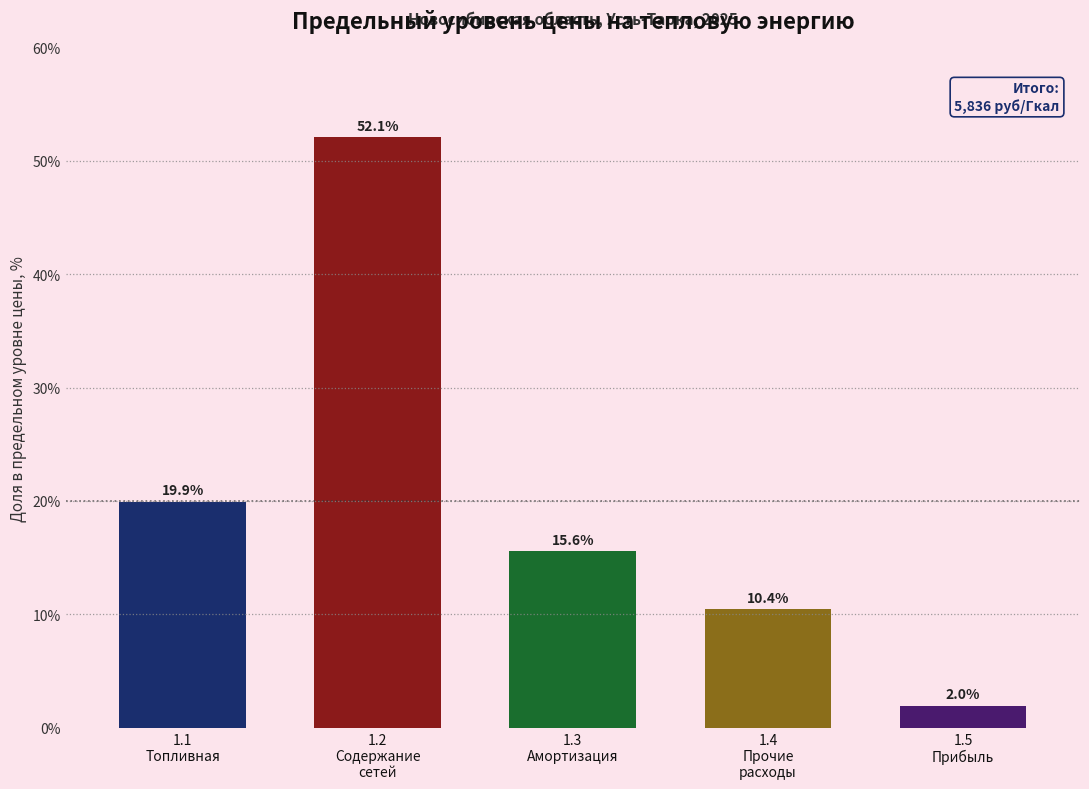

Reading left to right, extract all data points from this chart.

19.9	52.1	15.6	10.4	2.0